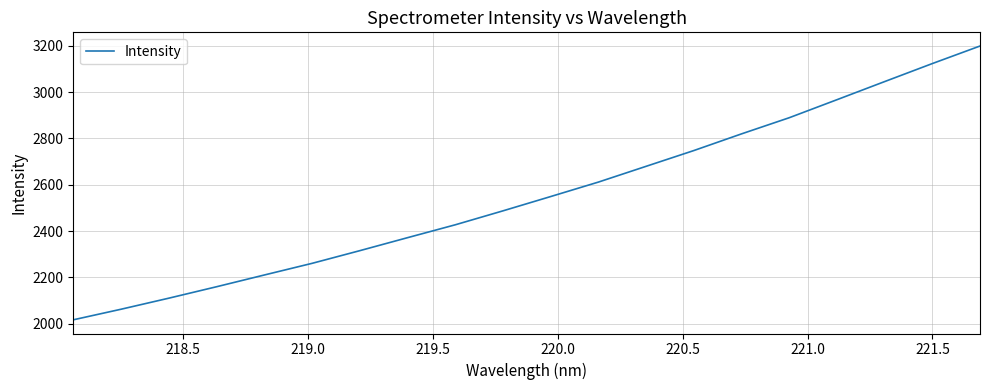

What is the minimum value shown in the chart?

2016.8